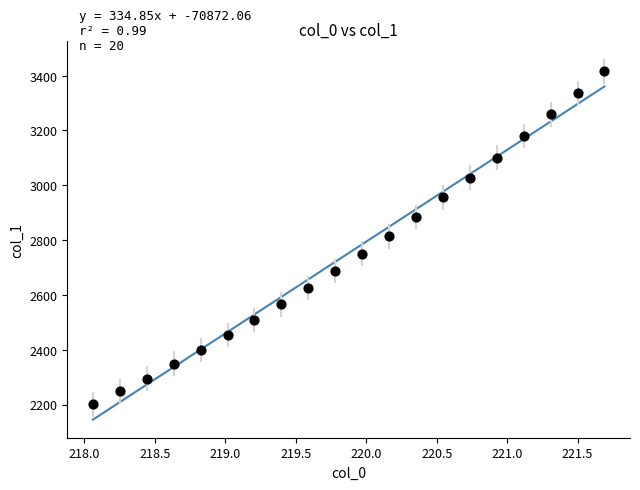

What is the range of X values (max minus min)?

3.6